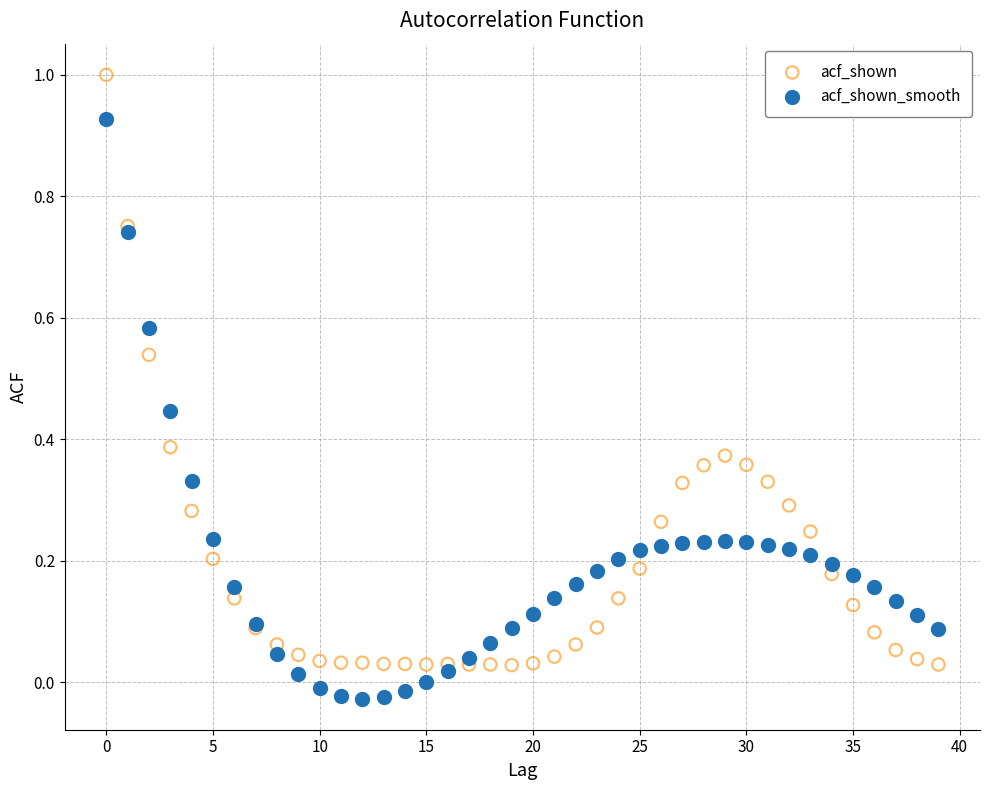

Which series contains the highest Y value?

acf_shown